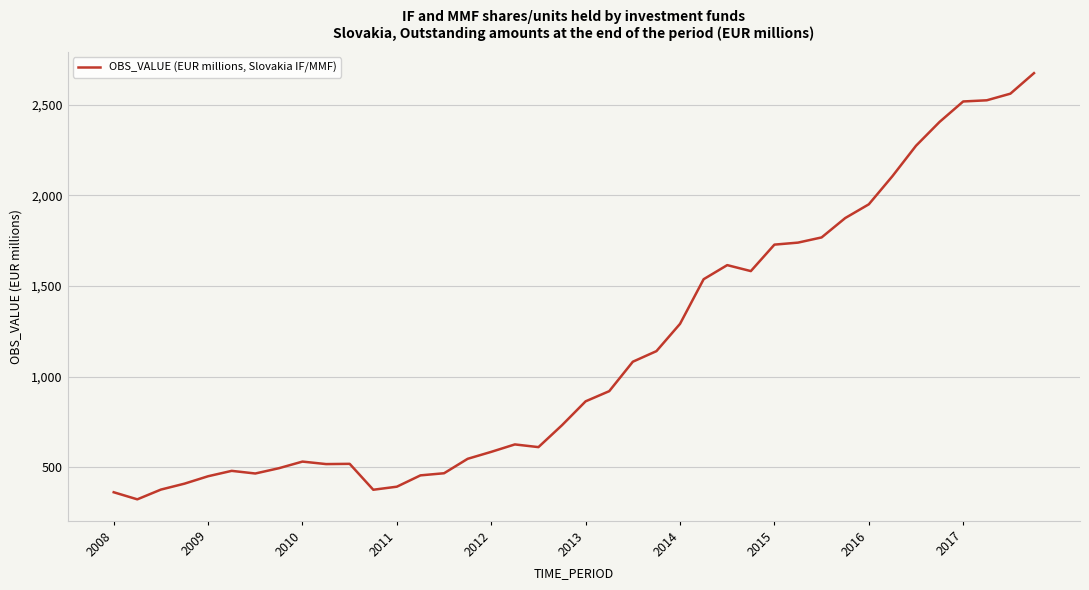

What is the greatest value displayed?

2675.0